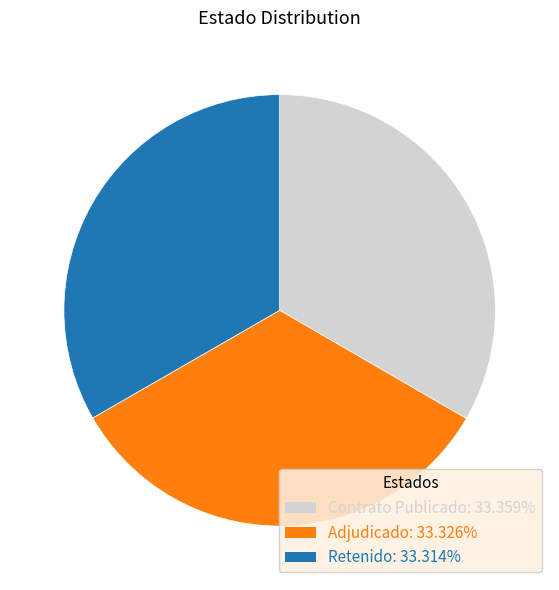

Is there any slice that represents more than half of the pie?

No